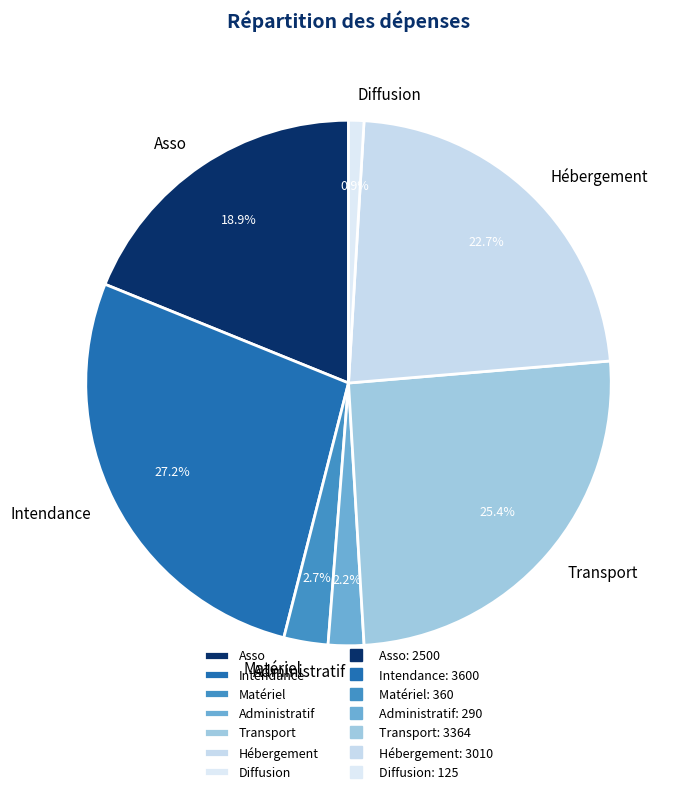

The Diffusion slice represents 14% of the pie. True or false?

False